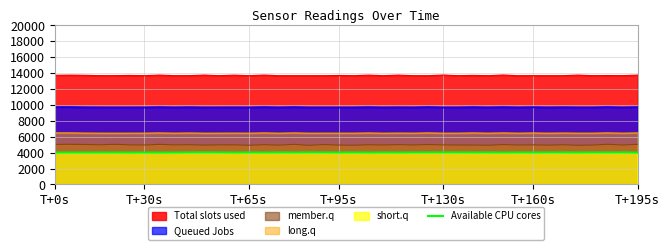

List the series in order of their peak value, highest first.

Total slots used, Queued Jobs, long.q, member.q, Available CPU cores